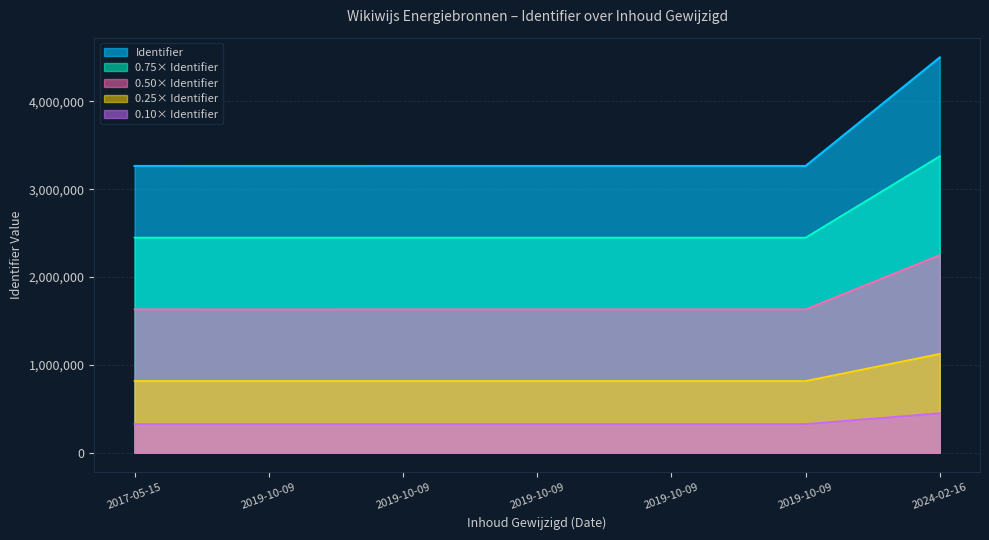

What is the label of the 3rd point from the left?

2019-10-09